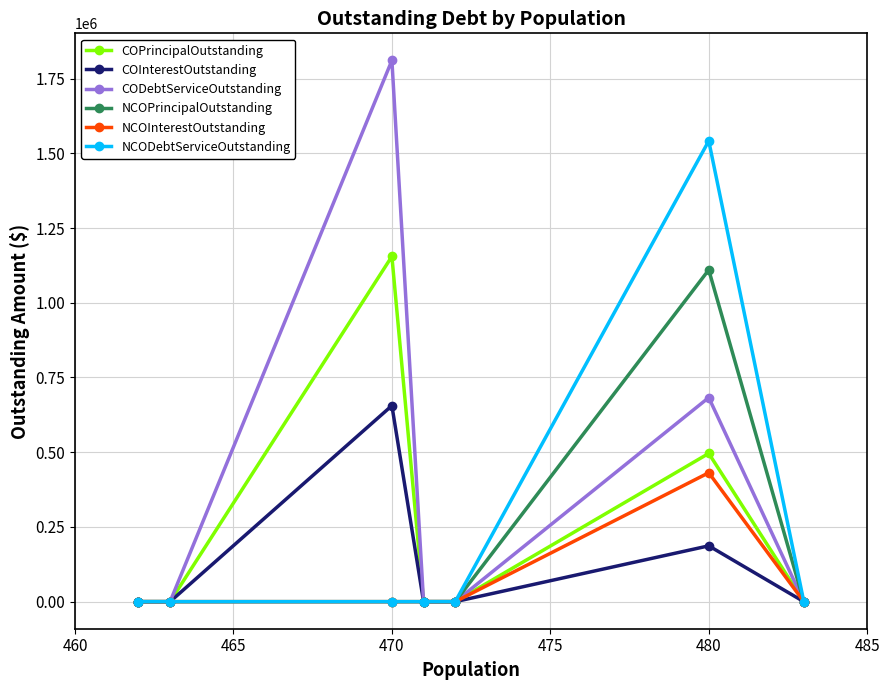

What are all the series names shown in the legend?

COPrincipalOutstanding, COInterestOutstanding, CODebtServiceOutstanding, NCOPrincipalOutstanding, NCOInterestOutstanding, NCODebtServiceOutstanding